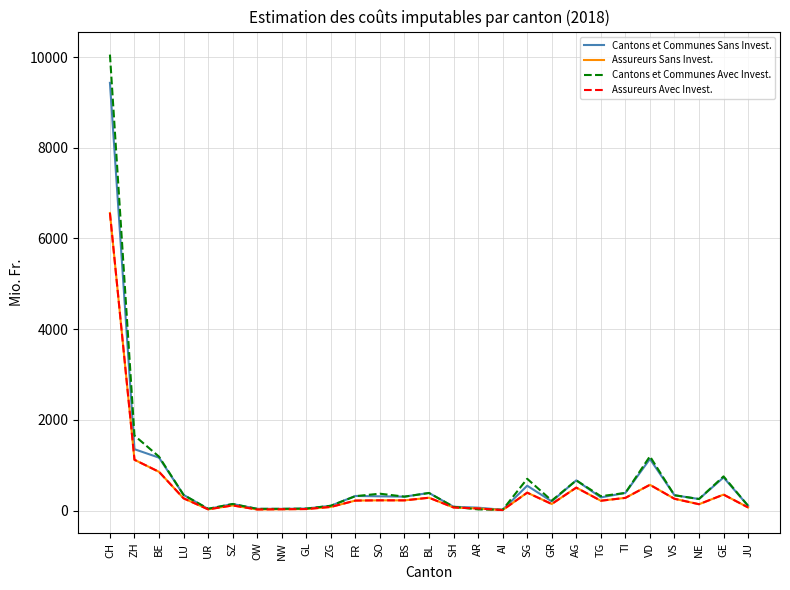

True or false: Assureurs Sans Invest. has a value of 68 at SH.

True